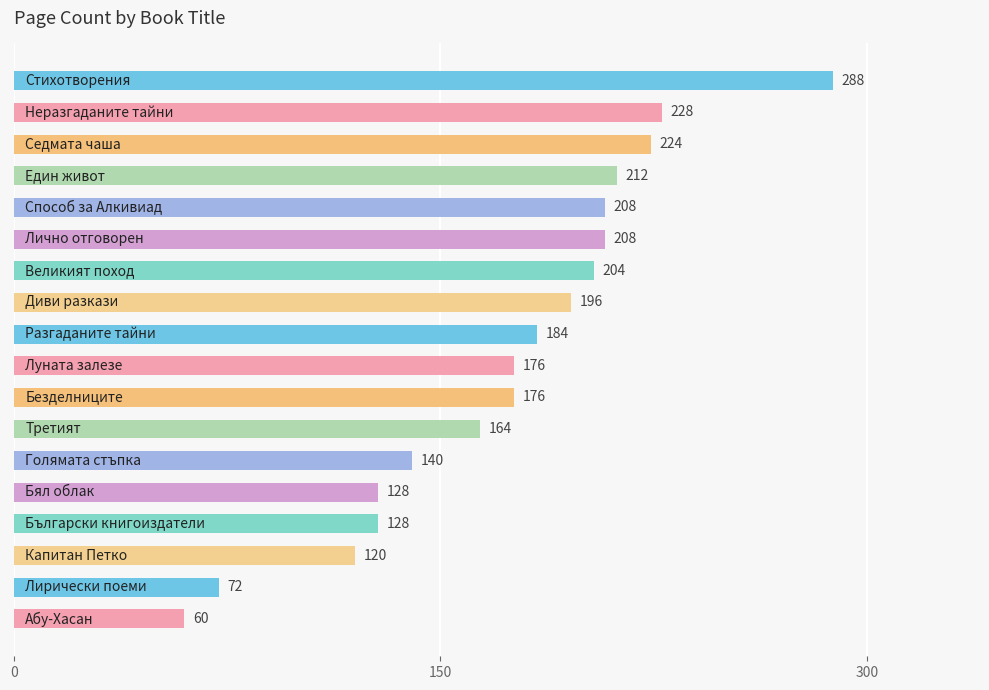

What is the difference between the second highest and minimum values?

168